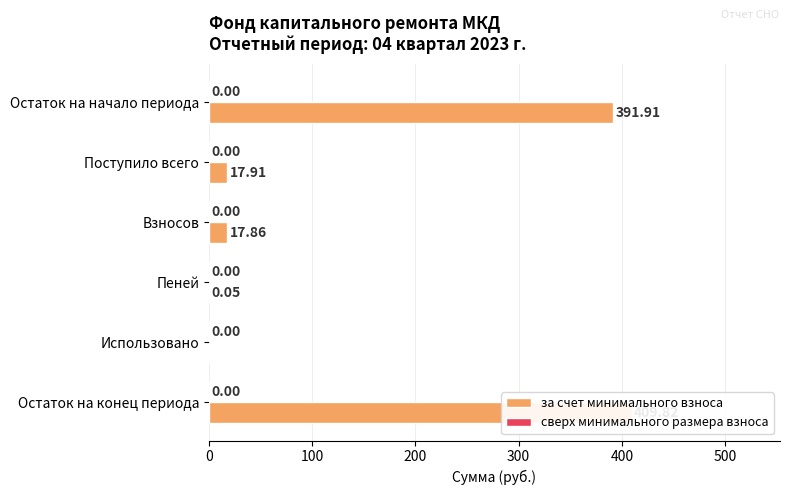

The value of за счет минимального взноса at Пеней is 0.0. True or false?

False